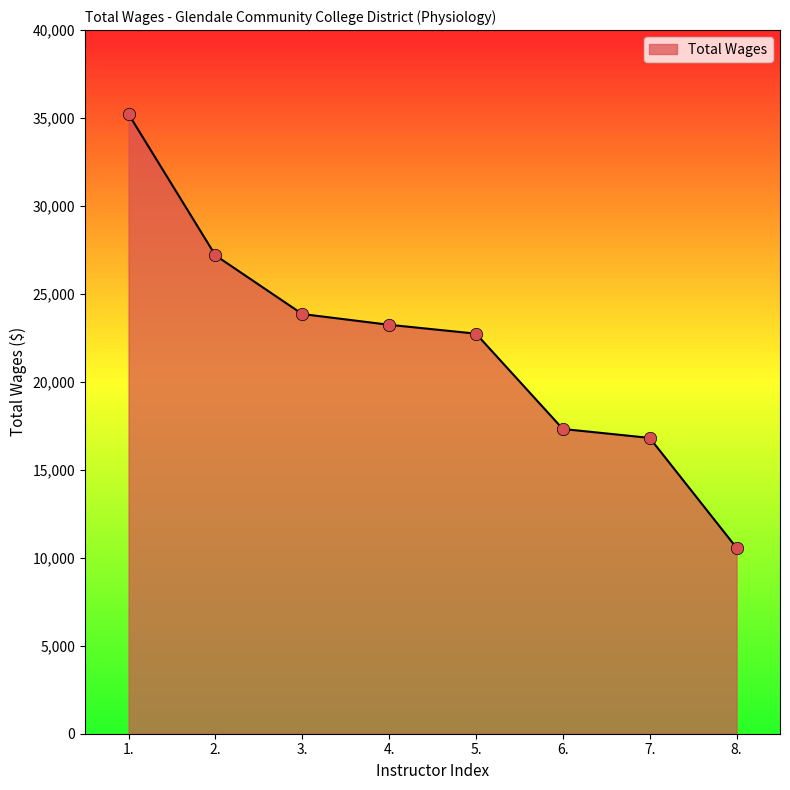

What is the change in value from 6. to 7.?

-508